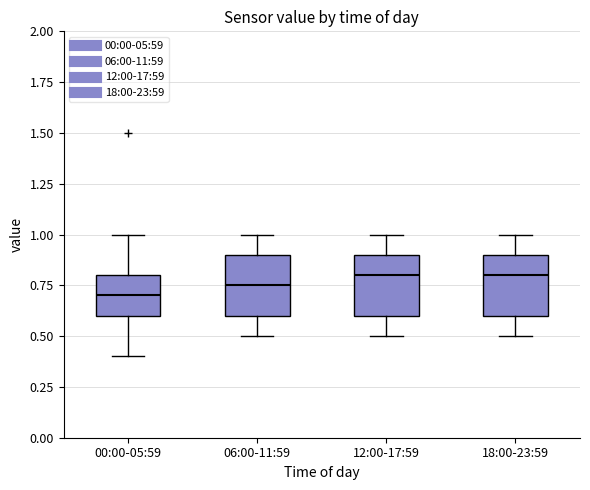

Reading left to right, transcribe this box plot: for each box, give where its median line is, the range the box spans, and where its two whiskers end, as read against the y-axis. The values are not printed on the chart, so give them approximately, as read against the axis.

00:00-05:59: median 0.70, box 0.60 to 0.80, whiskers 0.40 to 1.00
06:00-11:59: median 0.75, box 0.60 to 0.90, whiskers 0.50 to 1.00
12:00-17:59: median 0.80, box 0.60 to 0.90, whiskers 0.50 to 1.00
18:00-23:59: median 0.80, box 0.60 to 0.90, whiskers 0.50 to 1.00